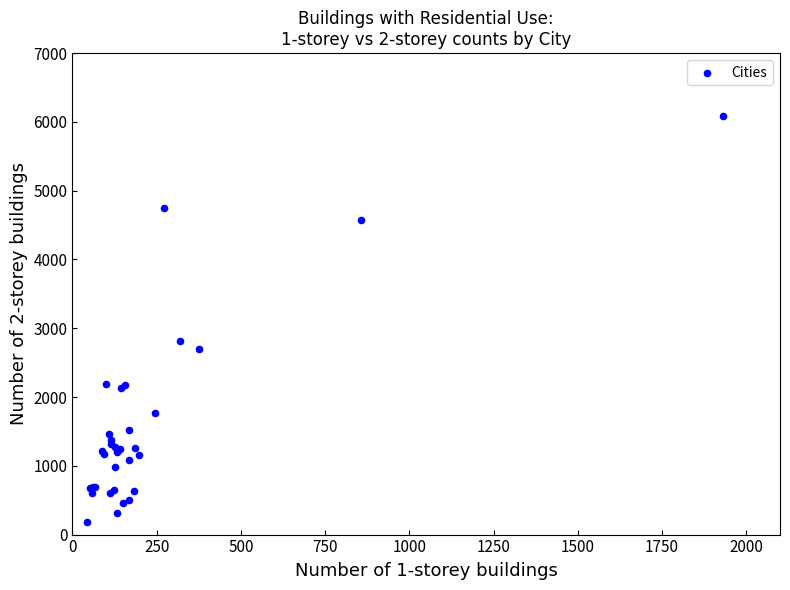

What Y value in the scatter plot is closest to 3136?

2817